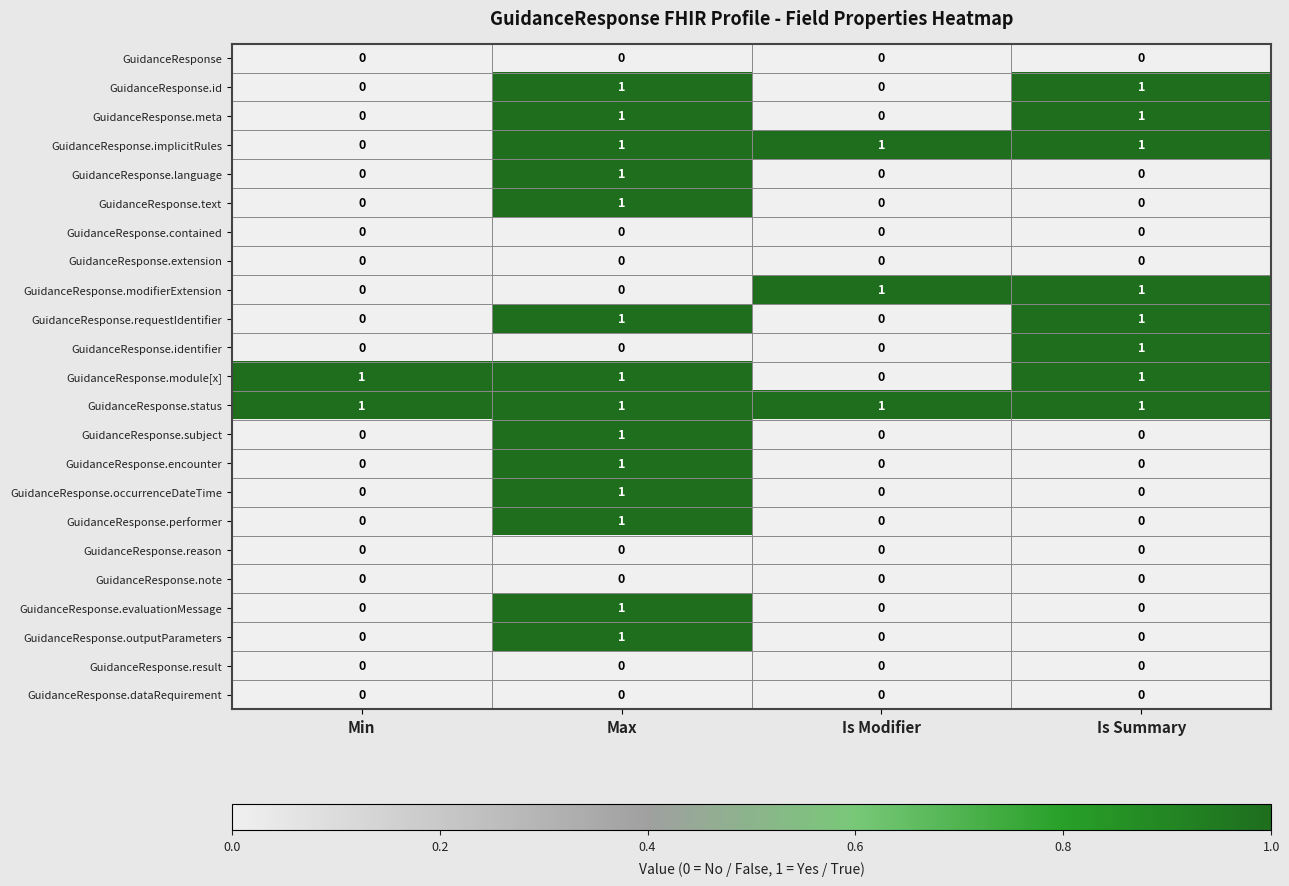

How many GuidanceResponse.outputParameters values are between 0 and 1?

4